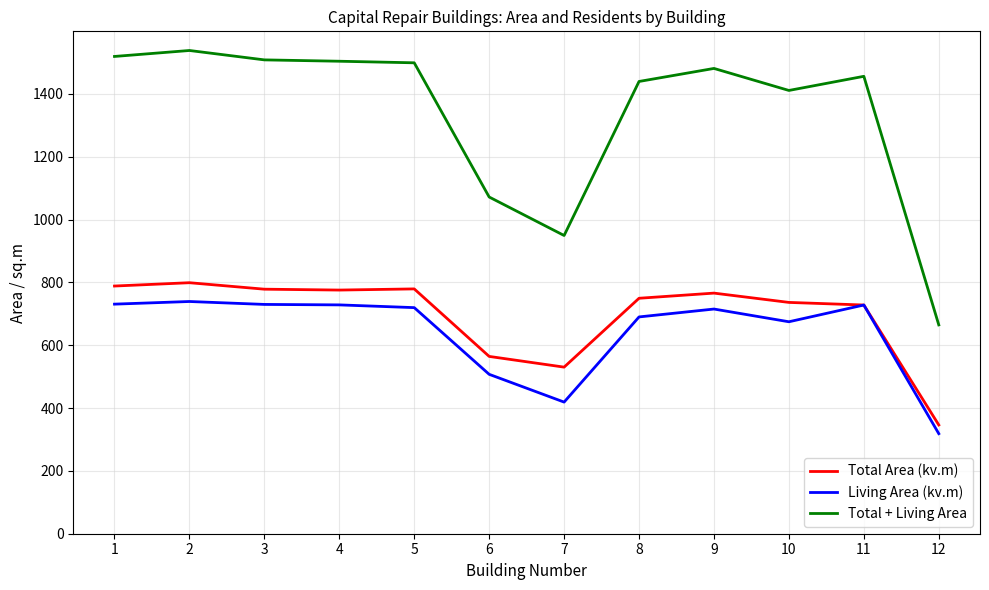

What is the highest value of the Total Area (kv.m) series?

799.0